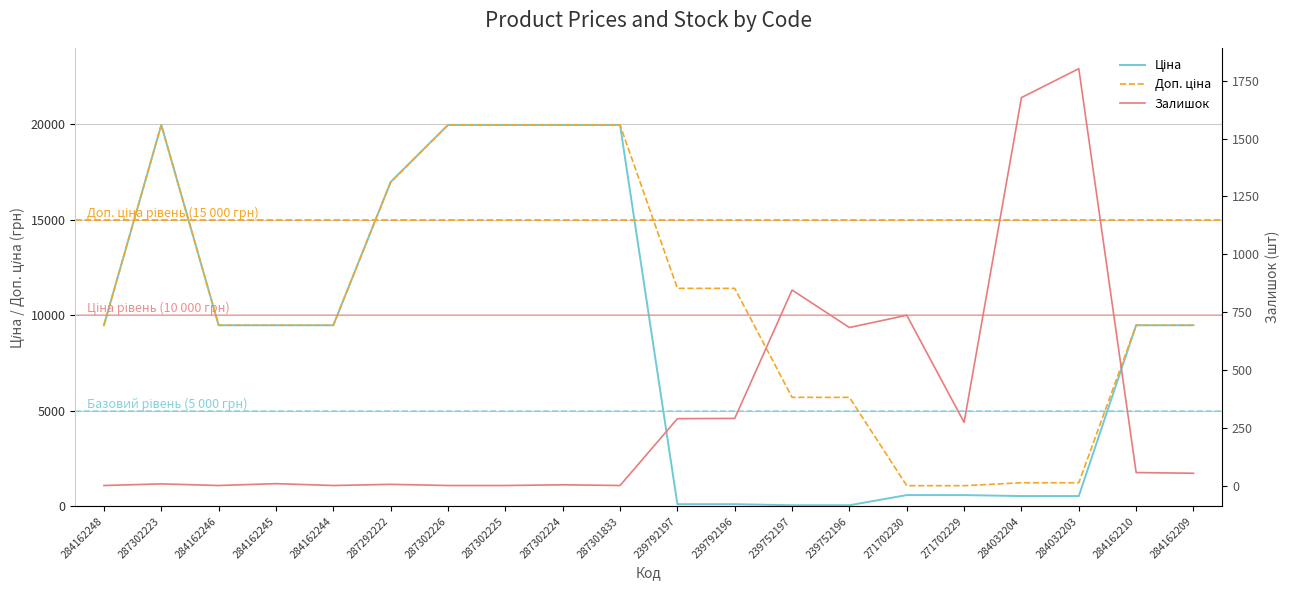

At which category does Залишок reach its first local peak?

287302223